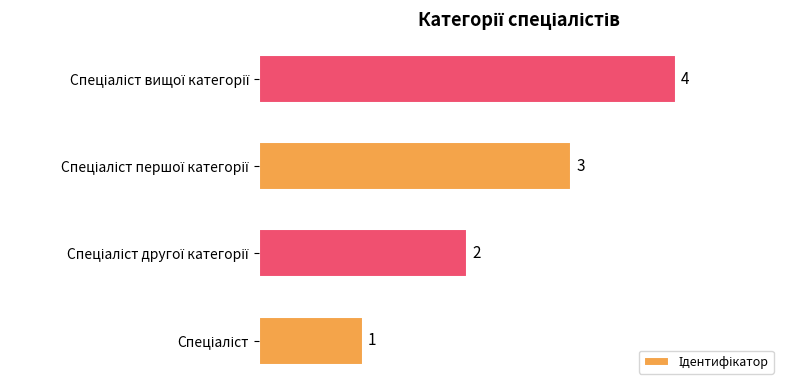

What is the difference between the second highest and minimum values?

2